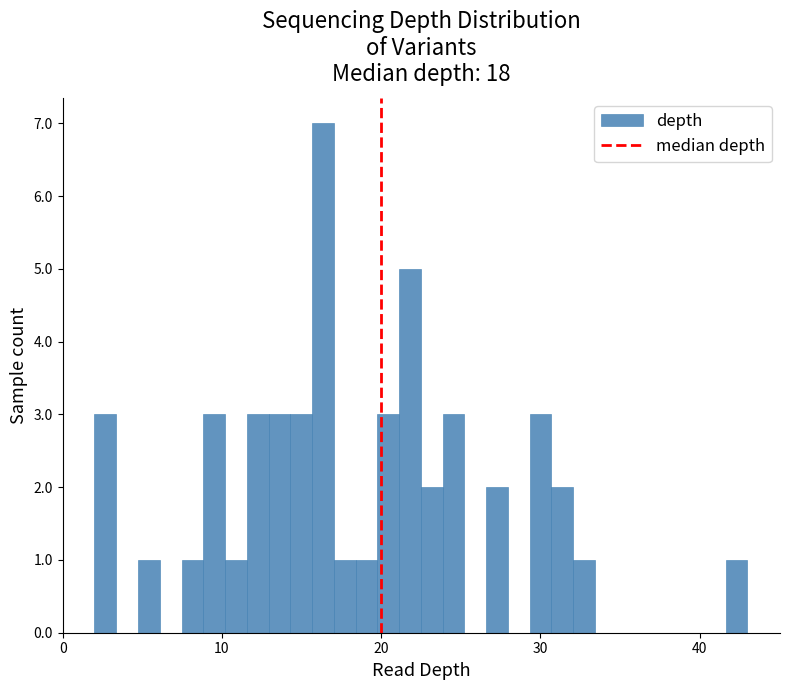

Around what value on the x-axis is the tallest bar? Give the approximate position of its centre, as read against the axis.

16